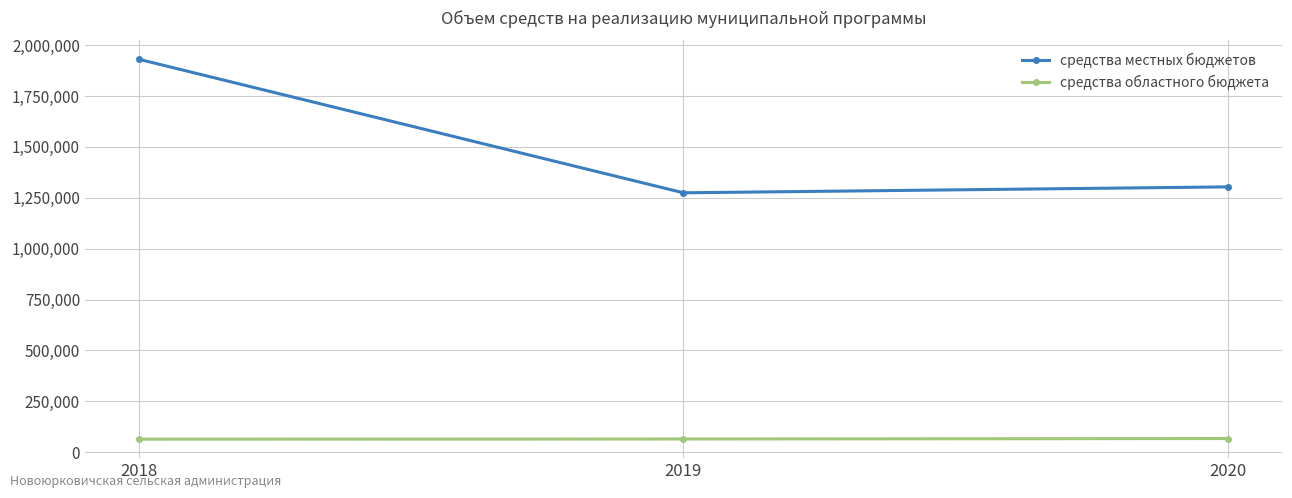

How many data points in средства областного бюджета are less than 64678?

1